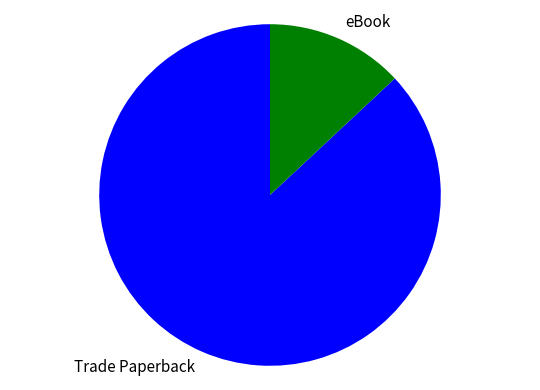

Count the number of slices in the pie.

2